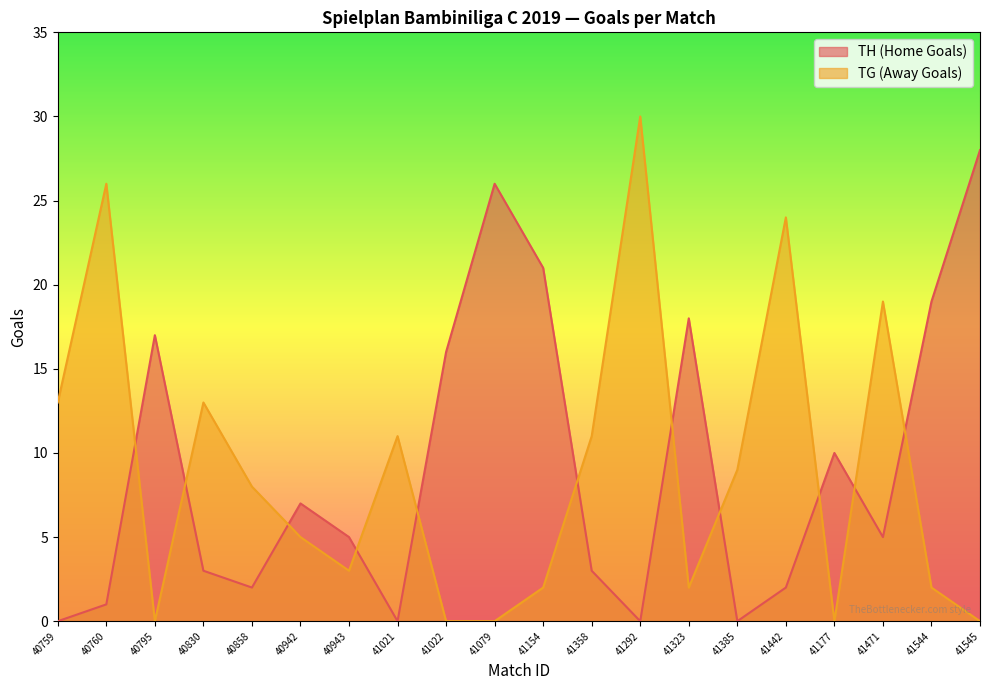

Which label corresponds to the largest value in the chart?

41292